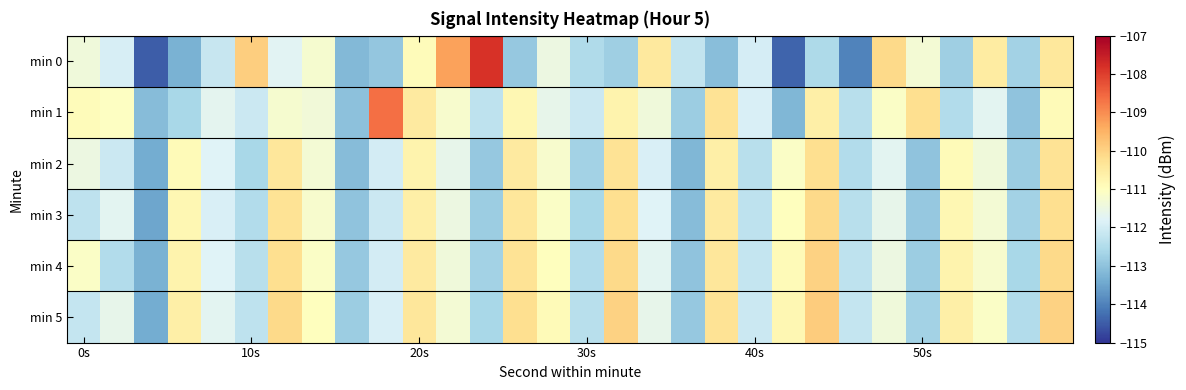

Which series has the largest range (max minus min)?

min 0